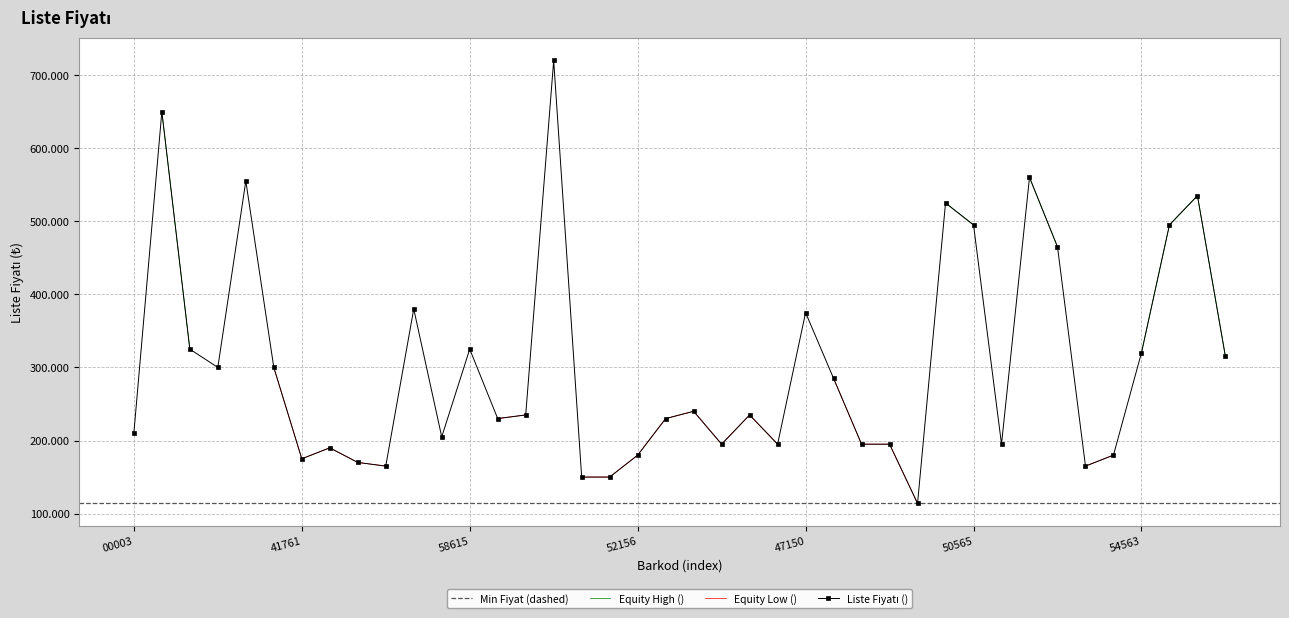

What is the difference between the maximum and minimum values?

606